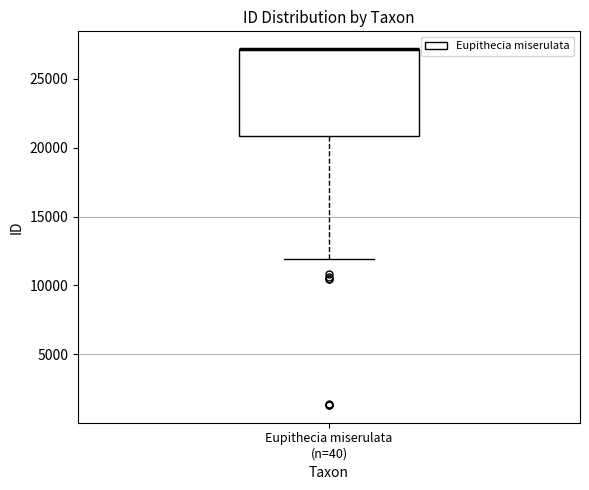

Read this box plot against the y-axis: the position of the median line, the range covered by the box, and the ends of both whiskers. The values are not printed on the chart, so give them approximately, as read against the axis.

median 27000 (drawn on the box's upper edge), box 21000 to 27000, whiskers 12000 to 27000